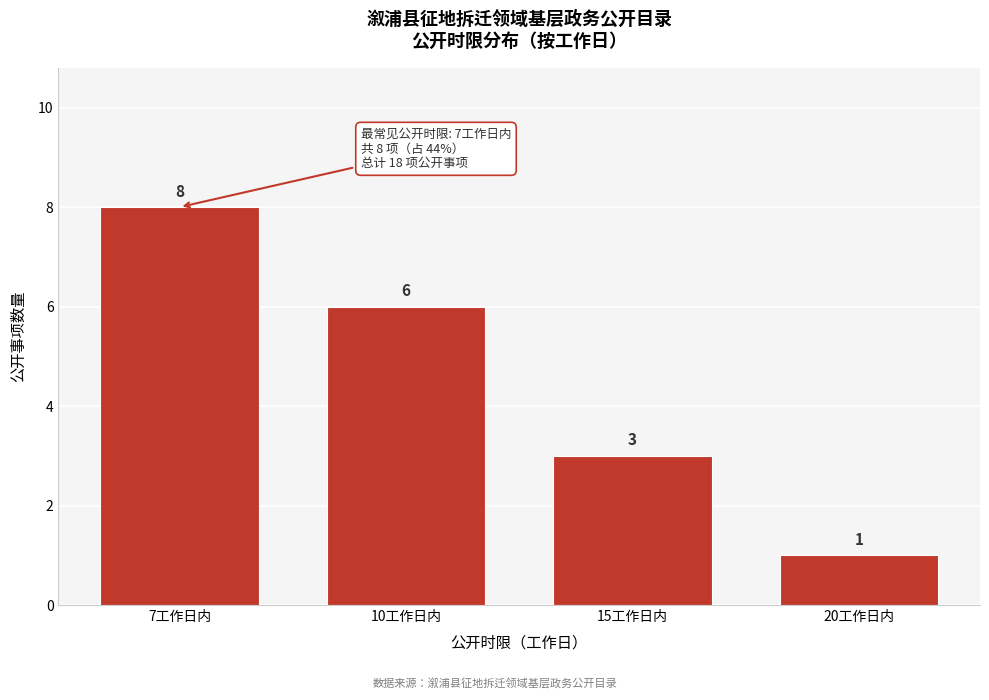

Reading left to right, extract all data points from this chart.

7工作日内=8	10工作日内=6	15工作日内=3	20工作日内=1